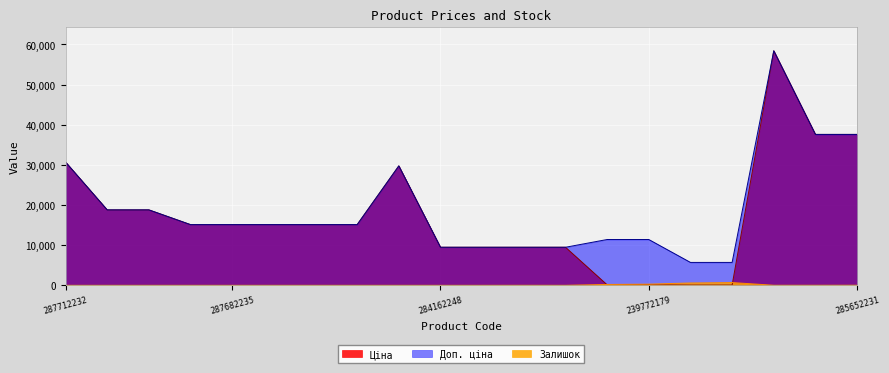

Reading left to right, list all the values displayed in this chart.

Ціна: 30717.1	18796.8	18796.8	15120.0	15120.0	15120.0	15120.0	15120.0	29747.2	9480.1	9480.1	9480.1	9480.1	114.1	114.1	57.0	57.0	58426.5	37593.6	37593.6
Доп. ціна: 30717.1	18796.8	18796.8	15120.0	15120.0	15120.0	15120.0	15120.0	29747.2	9480.1	9480.1	9480.1	9480.1	11410.0	11410.0	5705.0	5705.0	58426.5	37593.6	37593.6
Залишок: 0.0	0.0	0.0	0.0	0.0	0.0	0.0	0.0	0.0	0.0	0.0	8.0	2.0	214.0	290.0	588.0	686.0	14.0	13.0	23.0